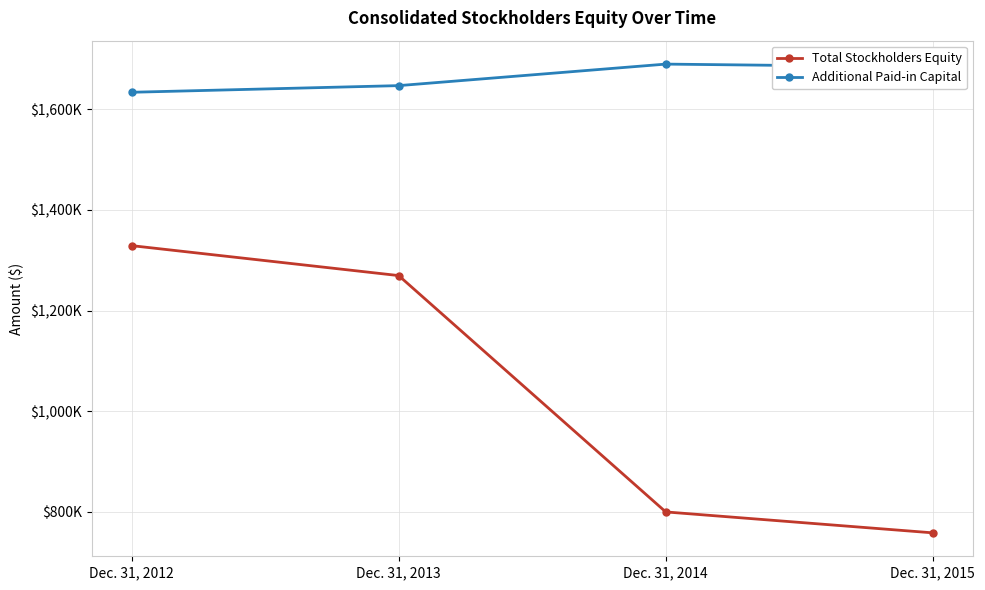

Does the chart have visible grid lines?

Yes